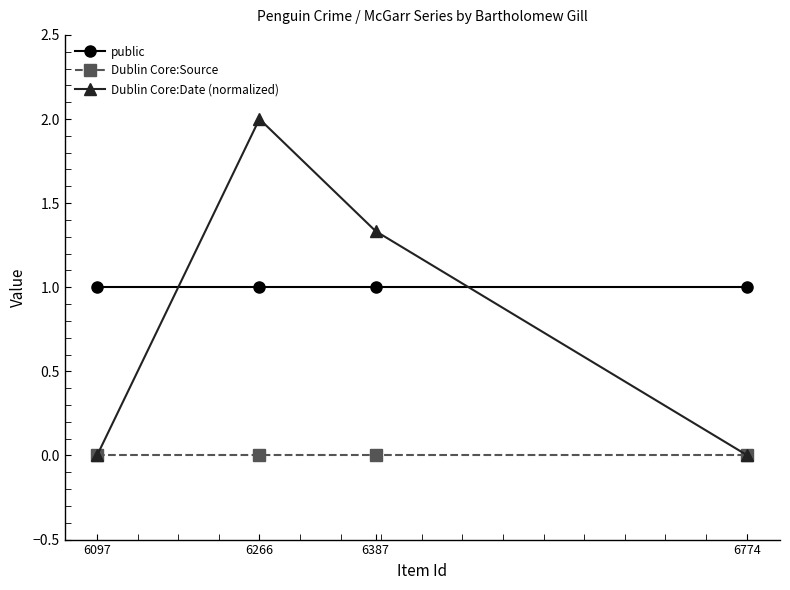

What is the value of the public point at the 2nd from the left?

1.0